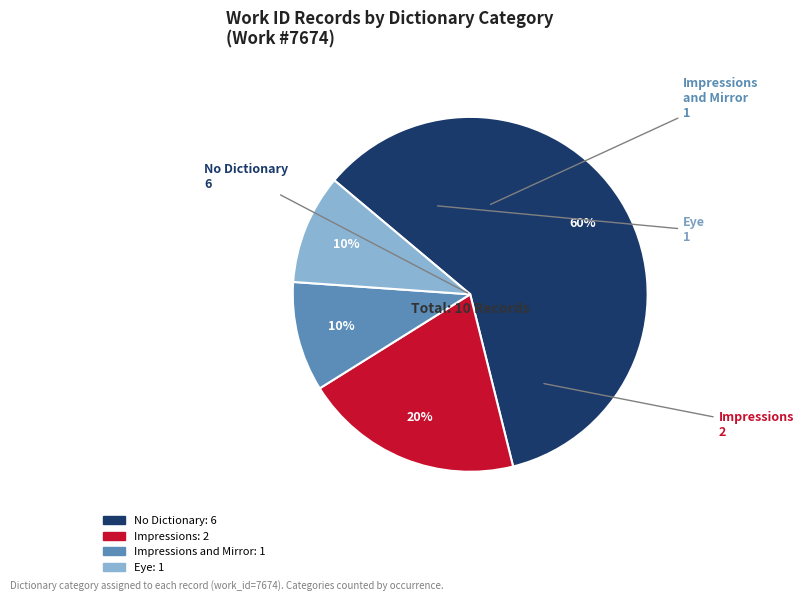

How many segments does this pie chart have?

4